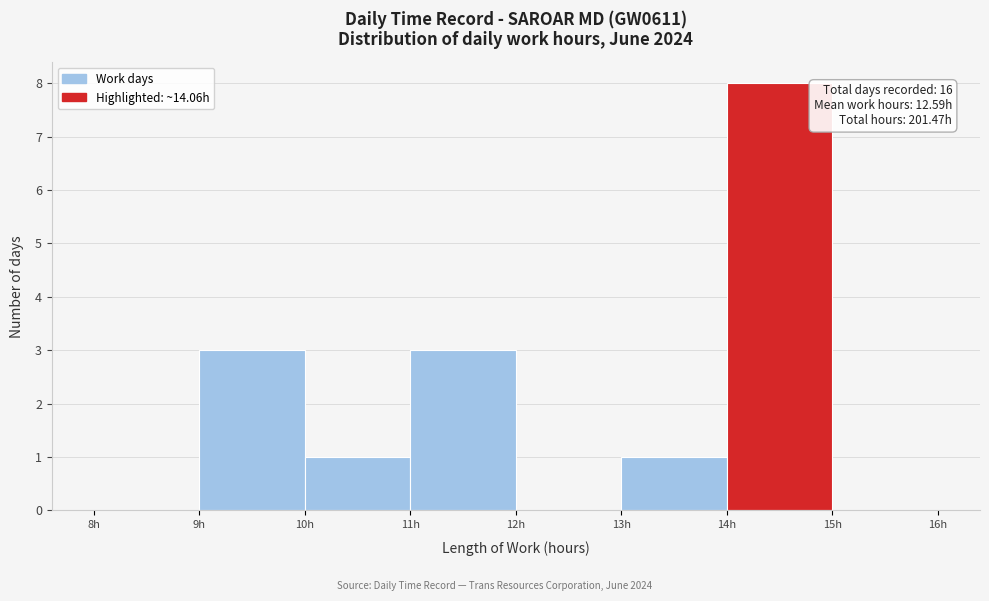

Which range on the x-axis has the tallest bar?

14 to 15